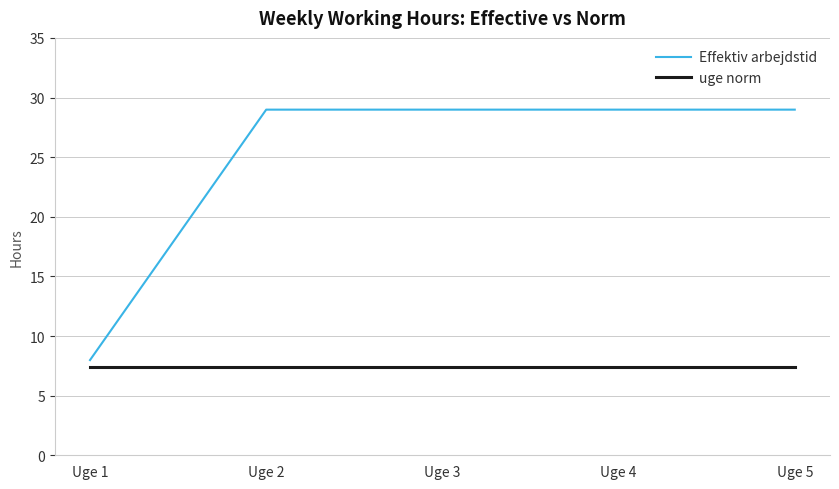

Does the chart display data point markers on the line(s)?

No